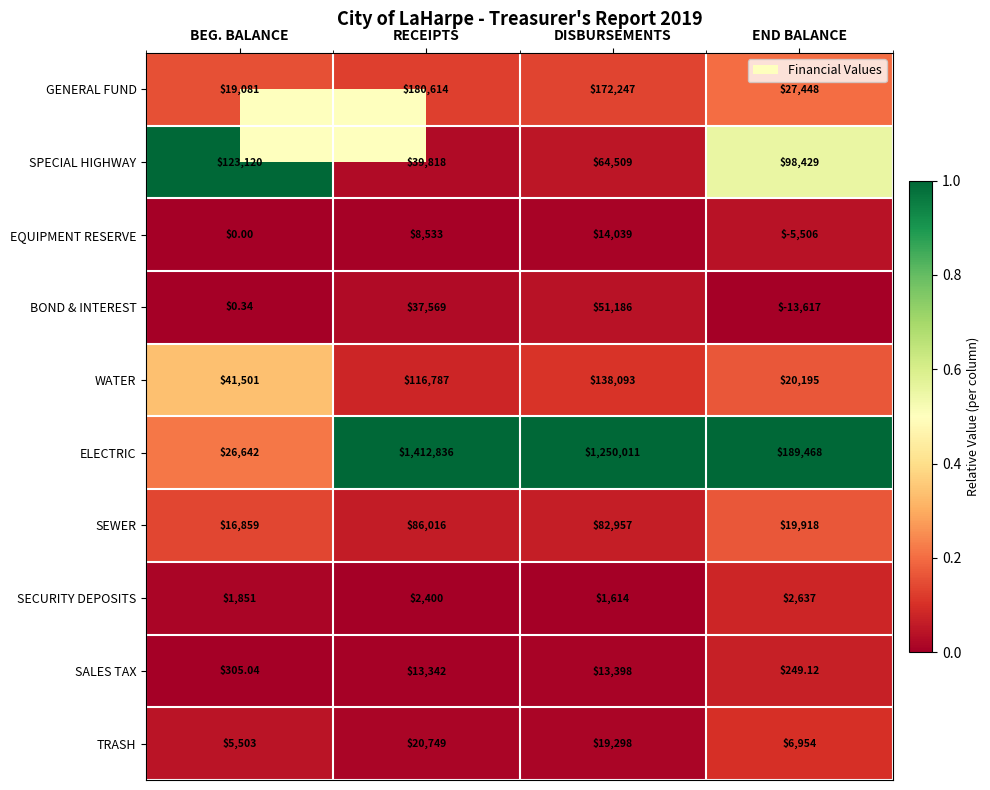

At which label is BOND & INTEREST closest to 18784?

BEG. BALANCE